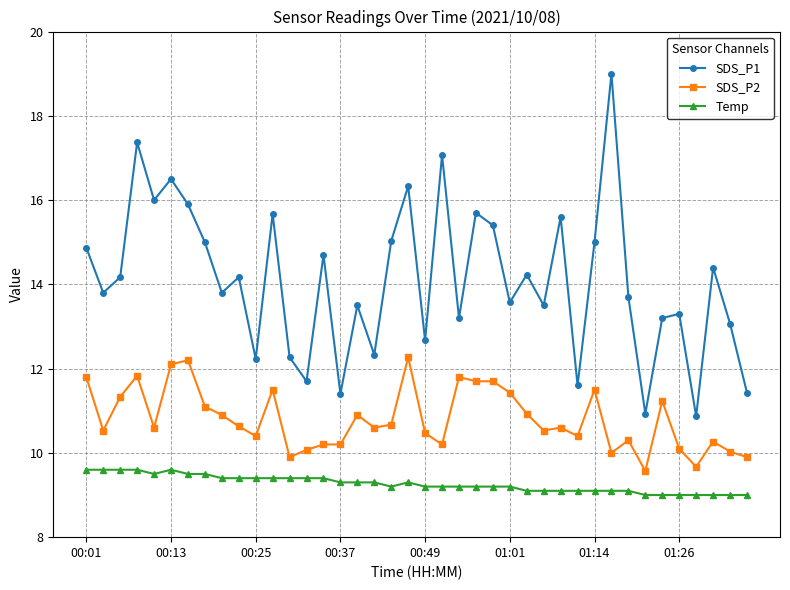

What is the difference between the maximum and minimum values in the SDS_P1 series?

8.1